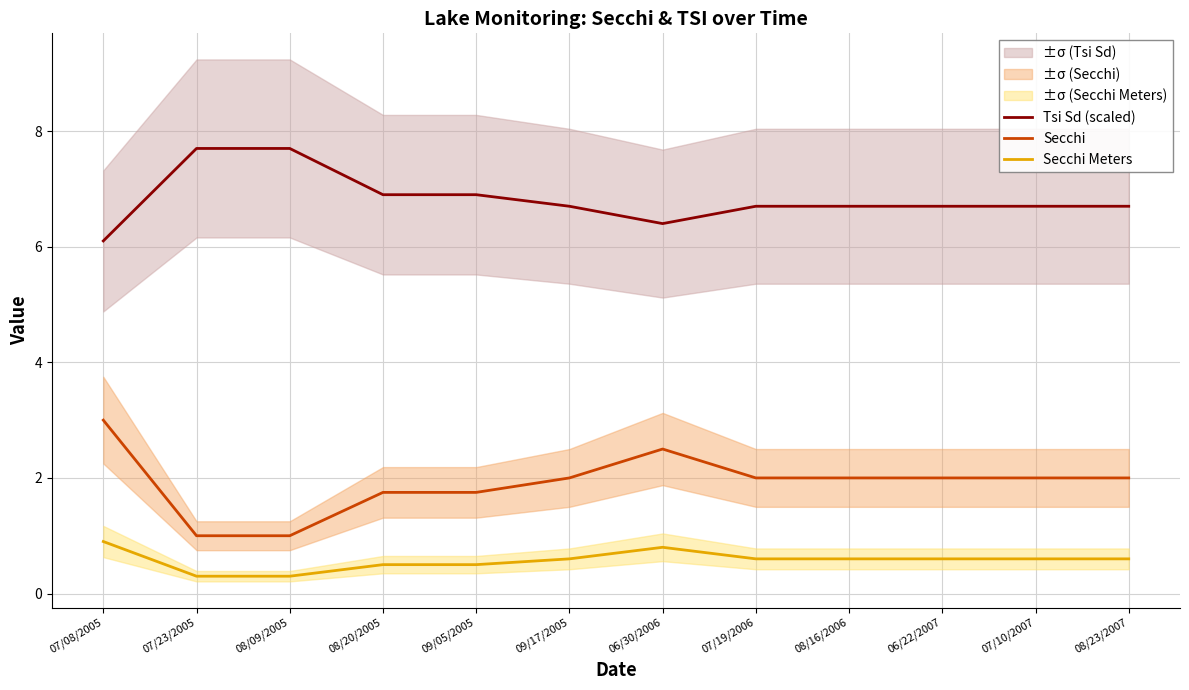

What position from the left is 07/19/2006?

8